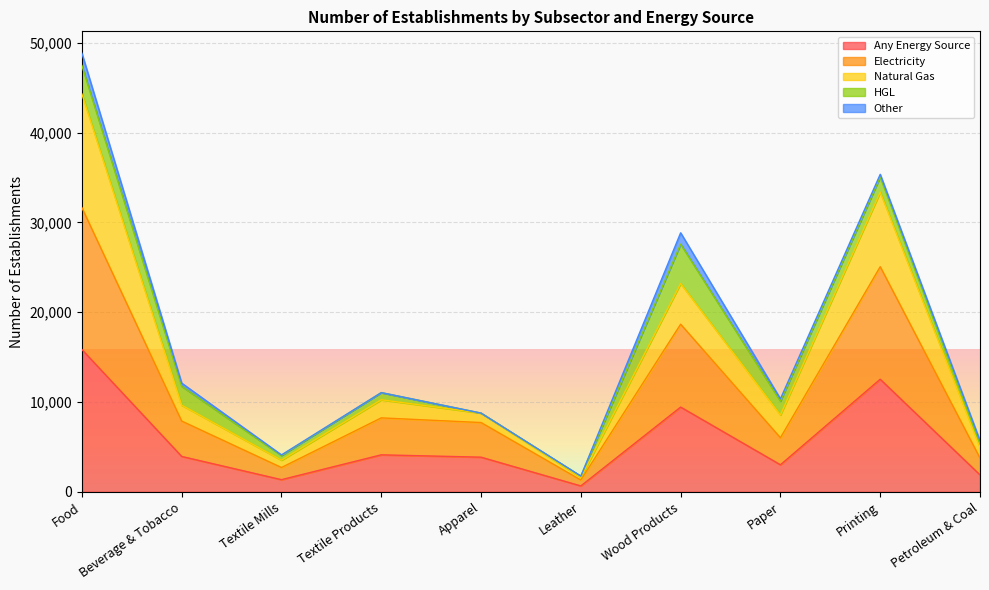

Which category has the highest value in the Any Energy Source series?

Food